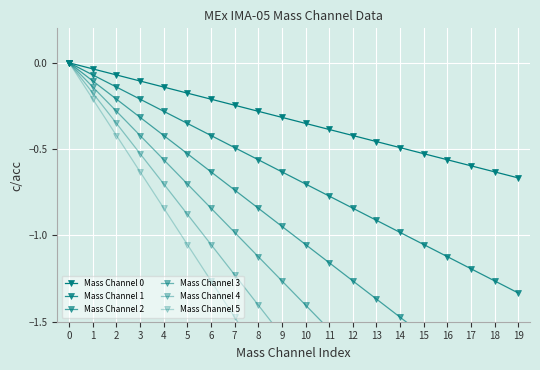

True or false: Mass Channel 2 and Mass Channel 5 cross at least once.

False